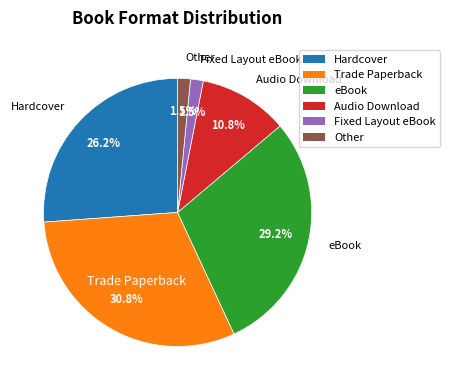

How much of the chart is everything except eBook?

70.8%